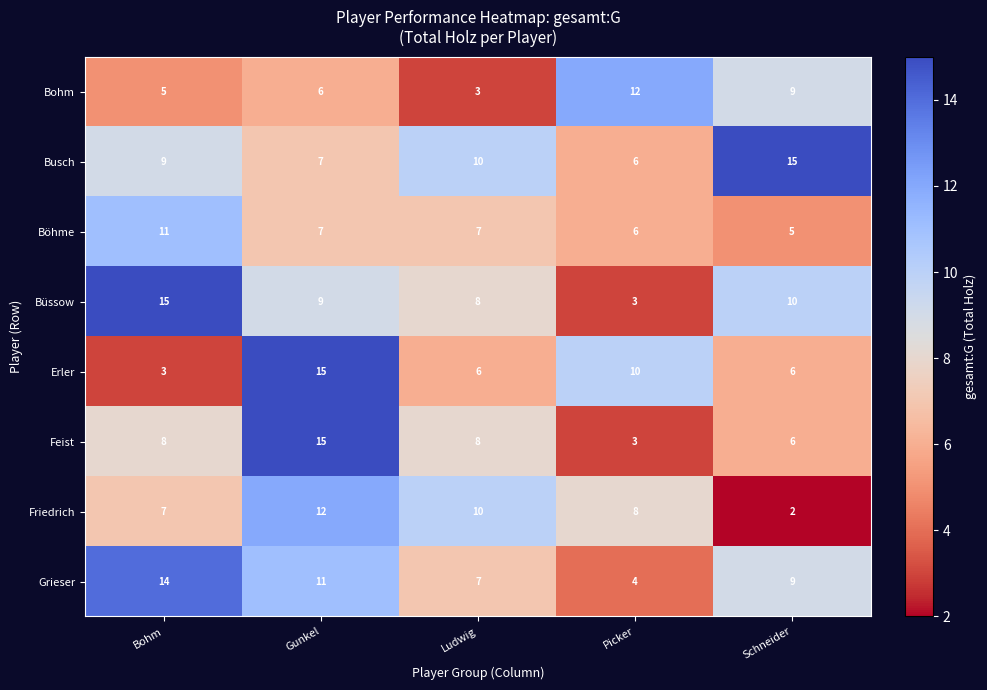

Count the number of categories in the chart.

5